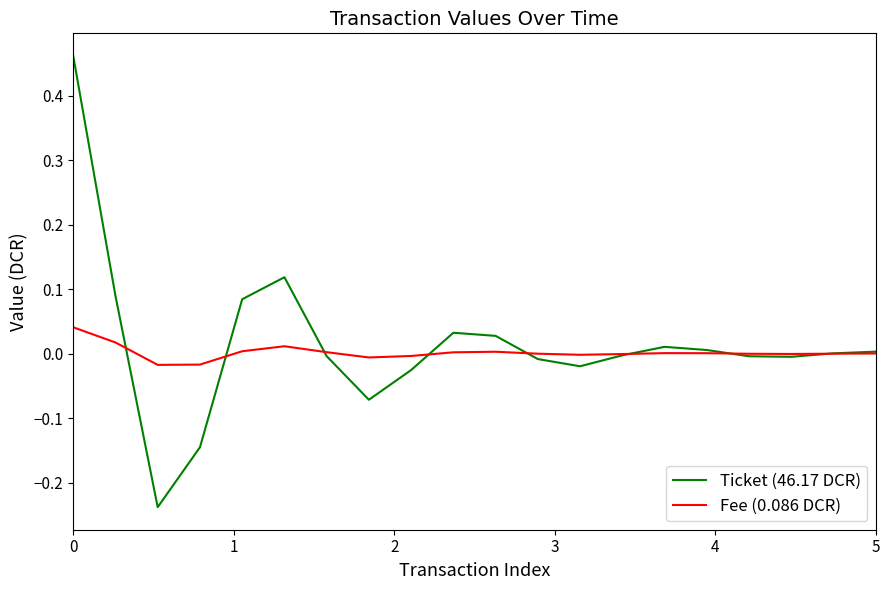

List the series in order of their peak value, highest first.

Ticket (46.17 DCR), Fee (0.086 DCR)